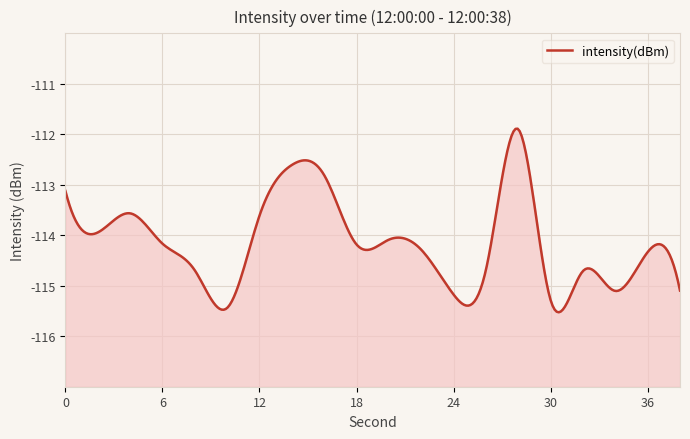

List the labels in order of value, largest first.

28, 14, 16, 0, 4, 12, 2, 20, 6, 18, 22, 36, 26, 8, 32, 38, 34, 24, 30, 10